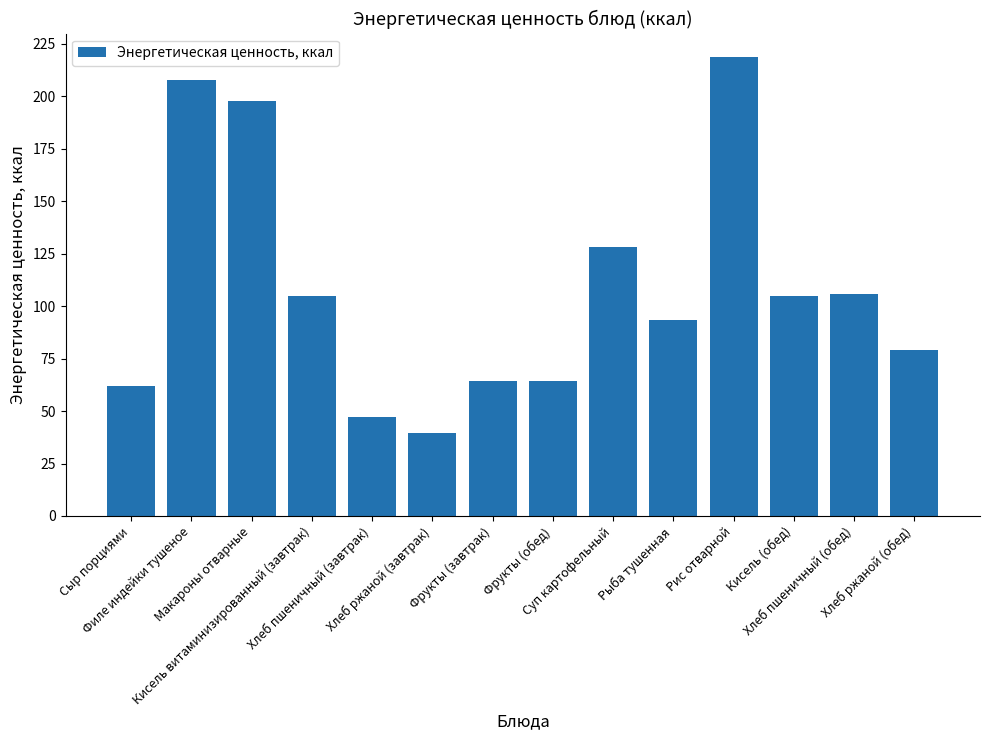

What is the average value?

108.5